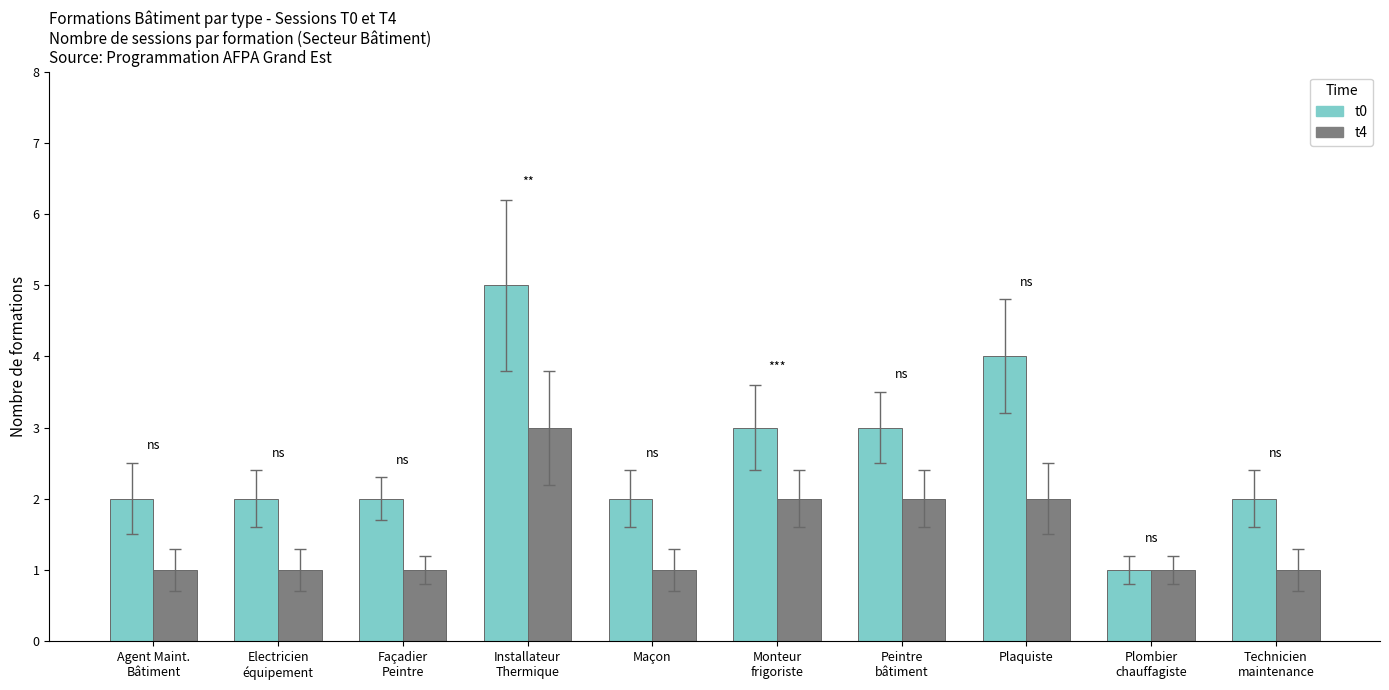

Reading left to right, transcribe all the data shown in this chart.

t0: 2	2	2	5	2	3	3	4	1	2
t4: 1	1	1	3	1	2	2	2	1	1